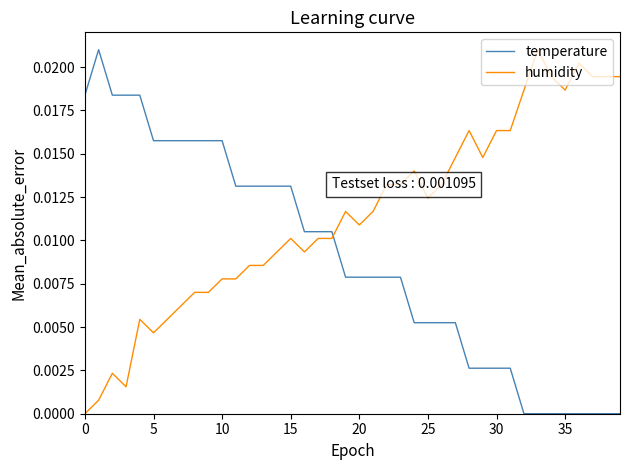

How many temperature values are between 0 and 1?

40